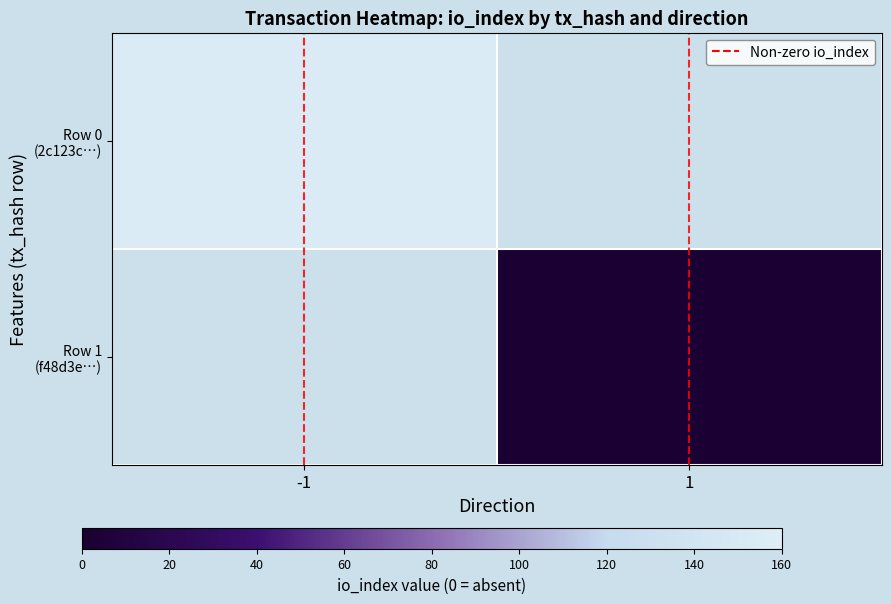

Which series has the largest total across all categories?

Row 0 (2c123c…)